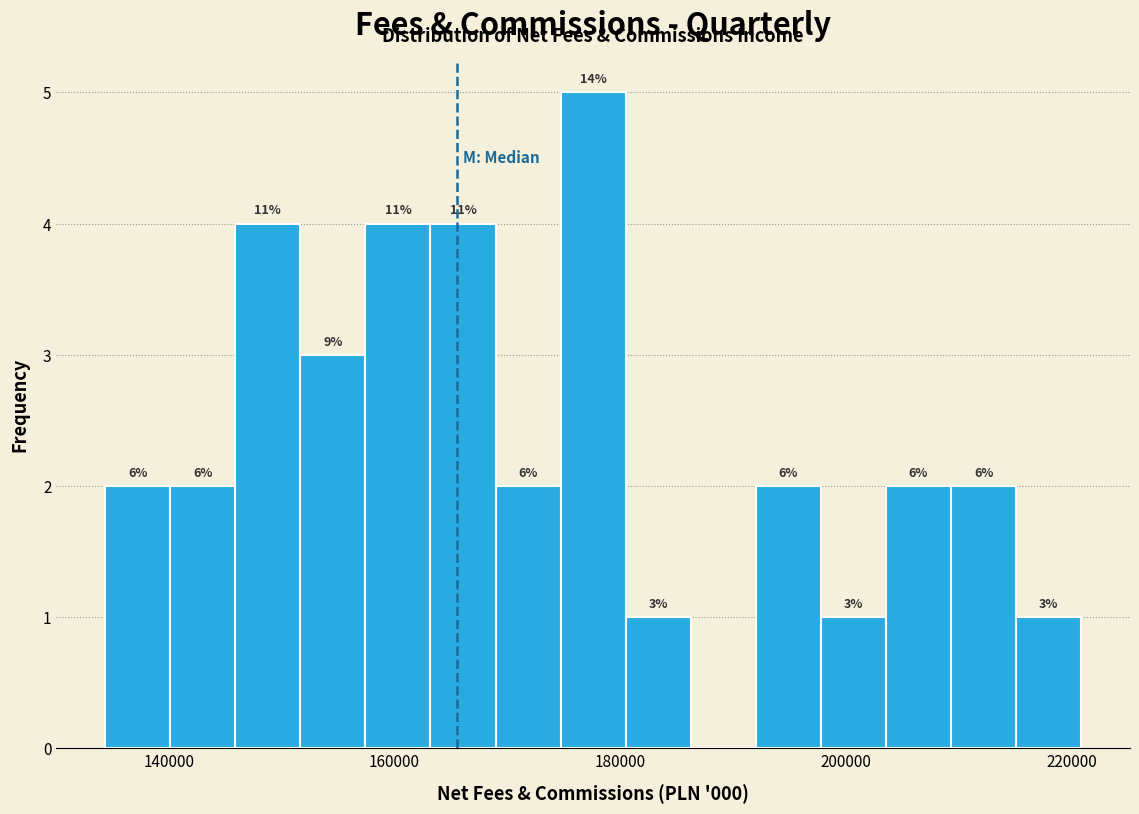

Around what value on the x-axis is the tallest bar? Give the approximate position of its centre, as read against the axis.

178000